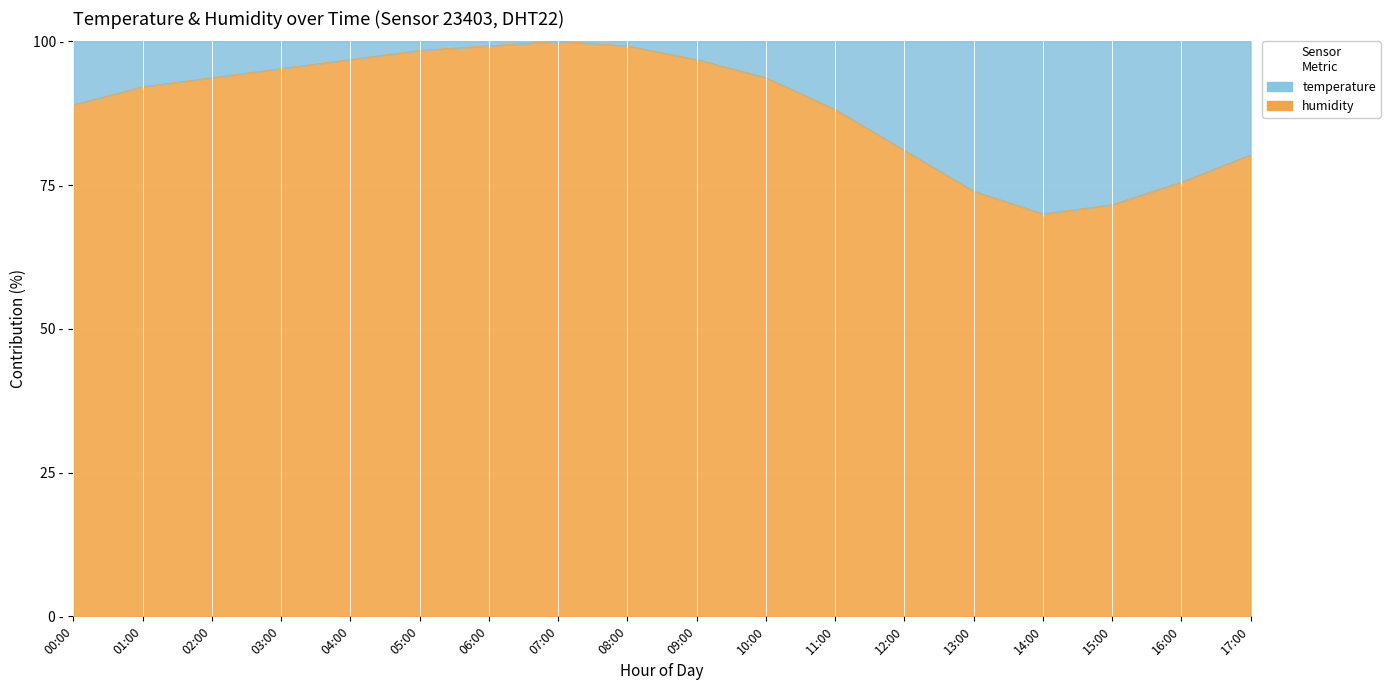

What is the smallest value displayed?

70.0